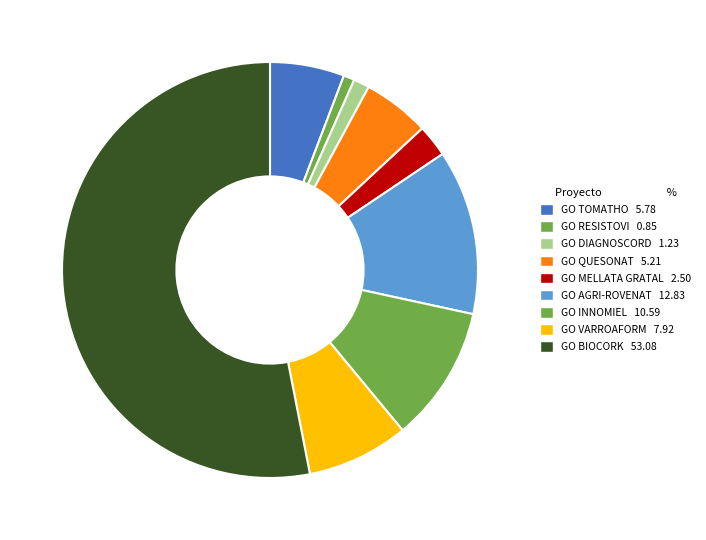

What percentage do GO VARROAFORM and GO TOMATHO together represent?

13.7%